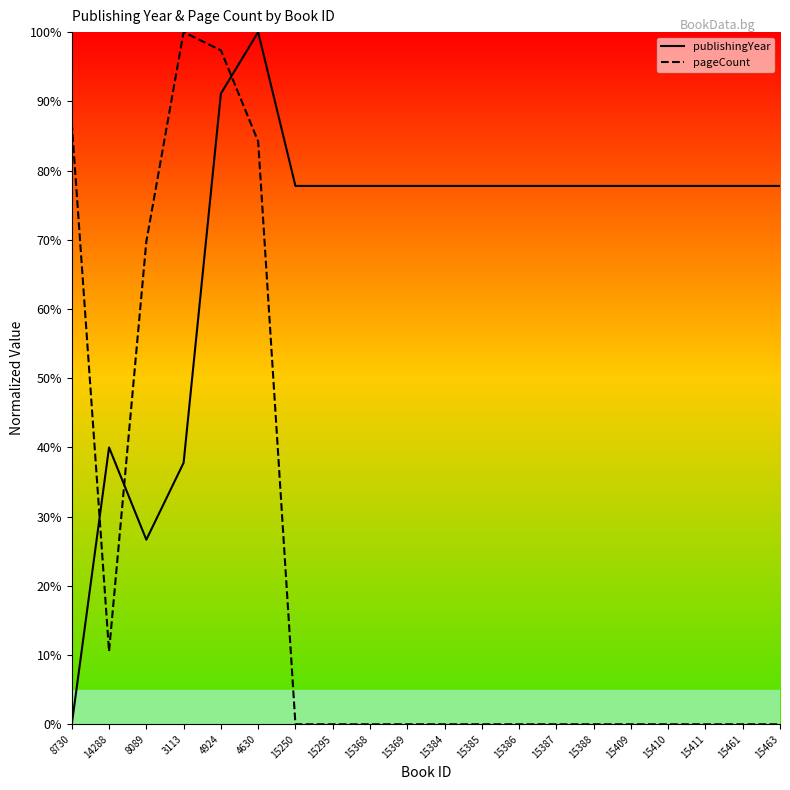

Between which two adjacent categories do pageCount and publishingYear first intersect?

8730 and 14288